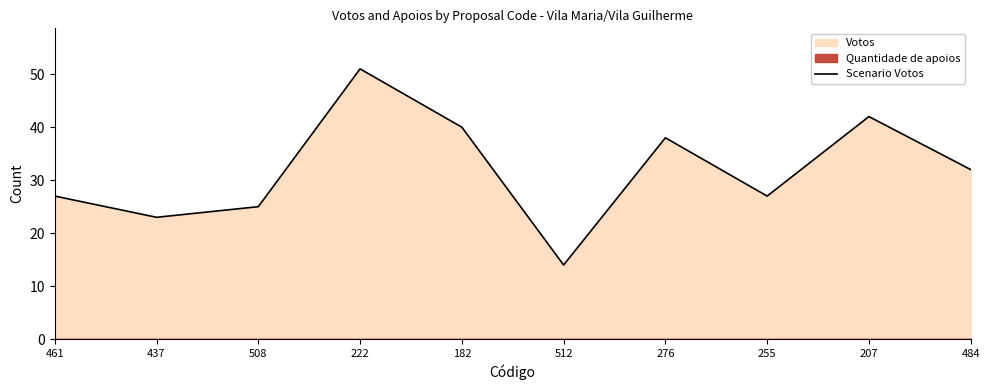

Where is the data nearest to the value 32?

484